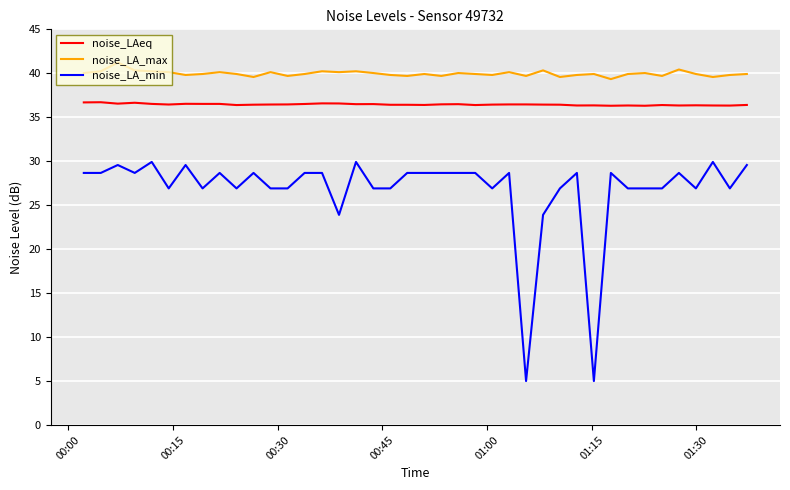

True or false: noise_LA_min and noise_LAeq intersect in this chart.

False